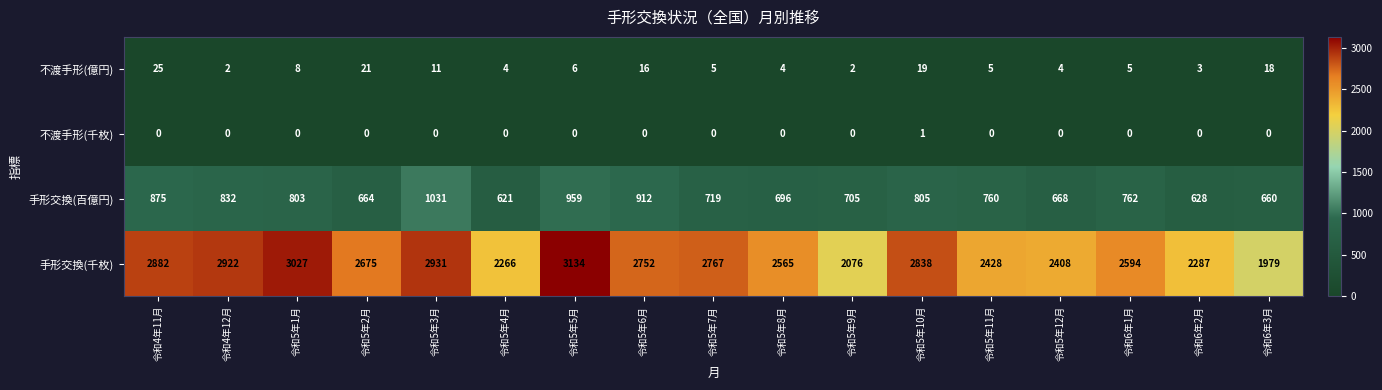

At which label does 不渡手形(億円) first exceed 5?

令和4年11月